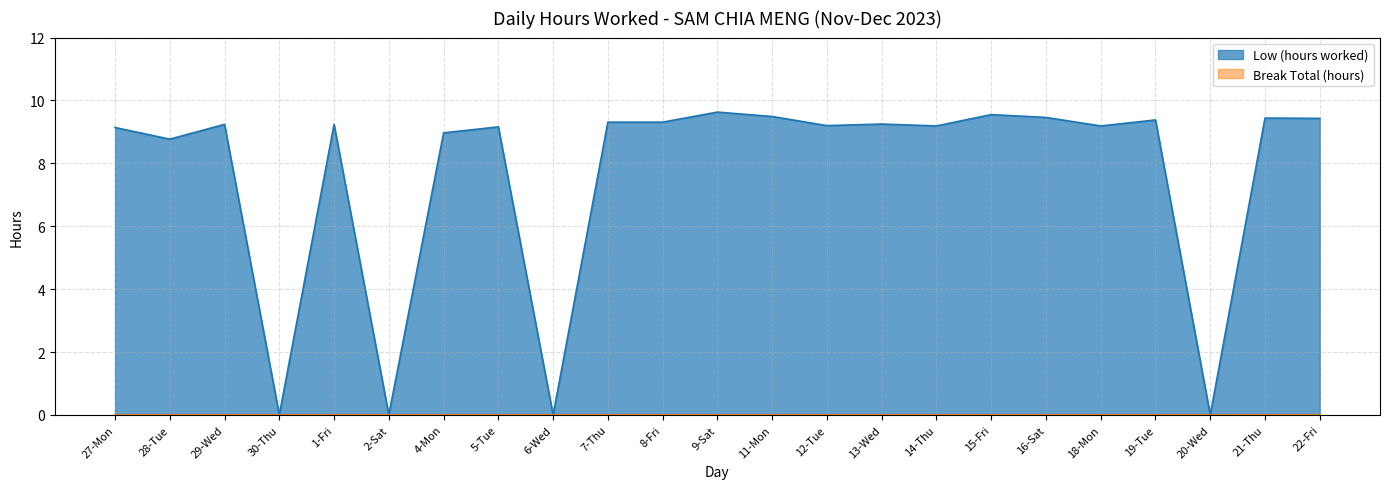

Rank the categories by value from highest to lowest.

9-Sat, 15-Fri, 11-Mon, 16-Sat, 21-Thu, 22-Fri, 19-Tue, 7-Thu, 8-Fri, 13-Wed, 29-Wed, 1-Fri, 12-Tue, 14-Thu, 18-Mon, 5-Tue, 27-Mon, 4-Mon, 28-Tue, 30-Thu, 2-Sat, 6-Wed, 20-Wed